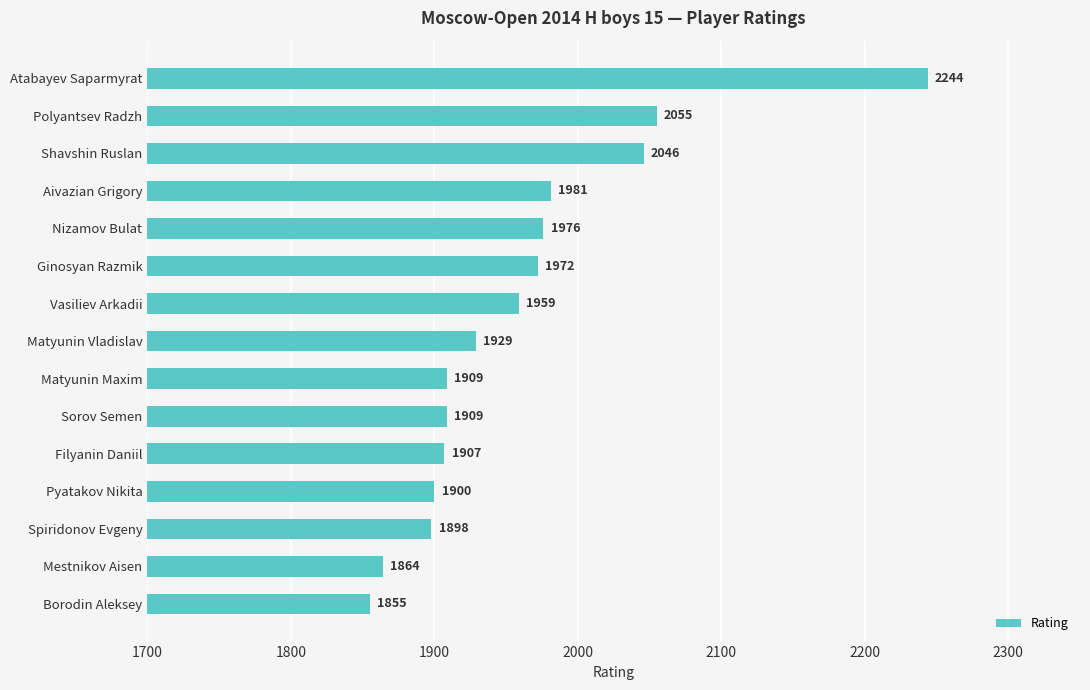

True or false: the data shows 1907 at Filyanin Daniil.

True